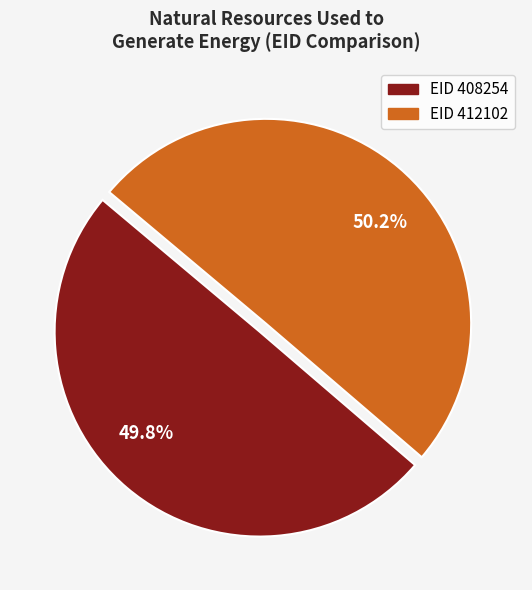

How many segments does this pie chart have?

2